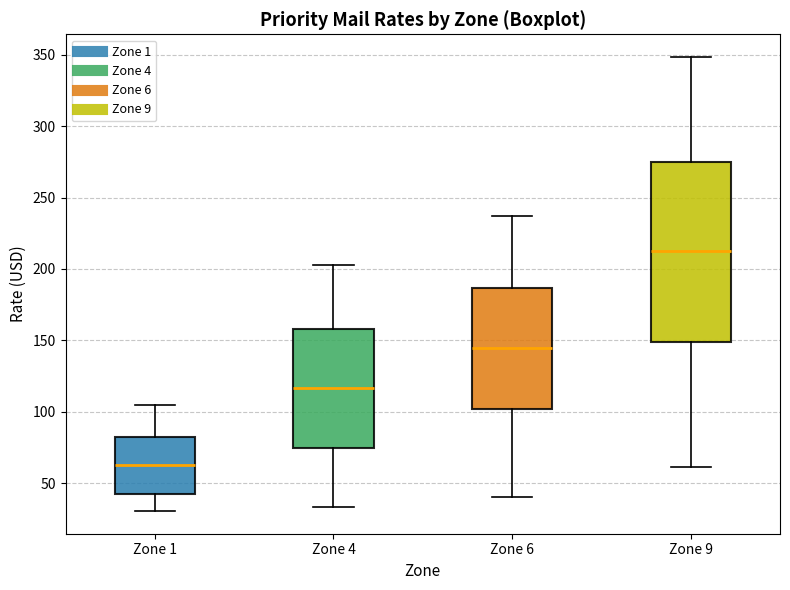

Reading left to right, transcribe this box plot: for each box, give where its median line is, the range the box spans, and where its two whiskers end, as read against the y-axis. The values are not printed on the chart, so give them approximately, as read against the axis.

Zone 1: median 65, box 40 to 85, whiskers 30 to 105
Zone 4: median 115, box 75 to 160, whiskers 35 to 205
Zone 6: median 145, box 100 to 185, whiskers 40 to 235
Zone 9: median 215, box 150 to 275, whiskers 60 to 350